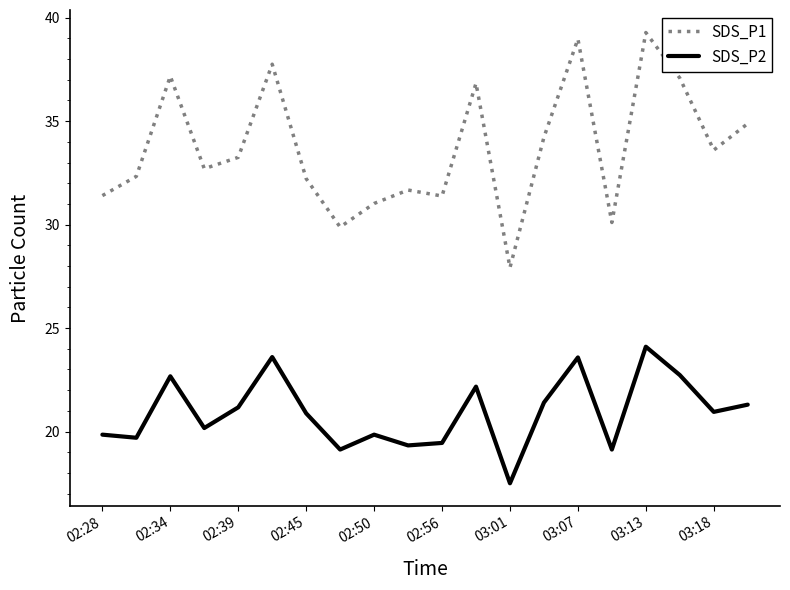

What is the lowest value of the SDS_P2 series?

17.5